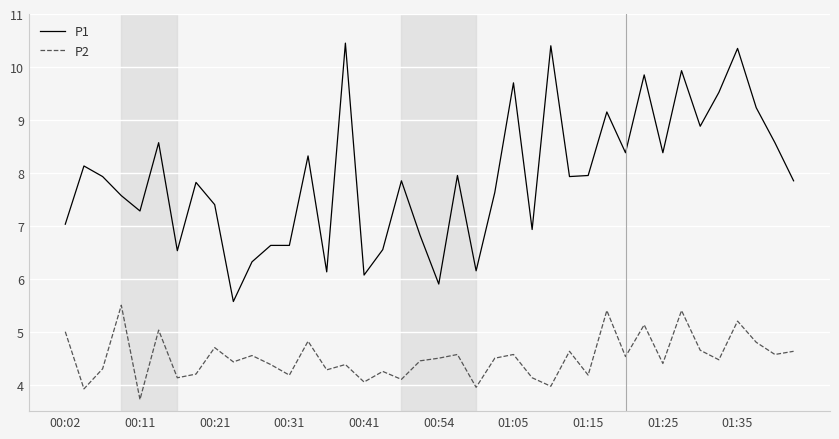

True or false: P1 and P2 intersect in this chart.

False